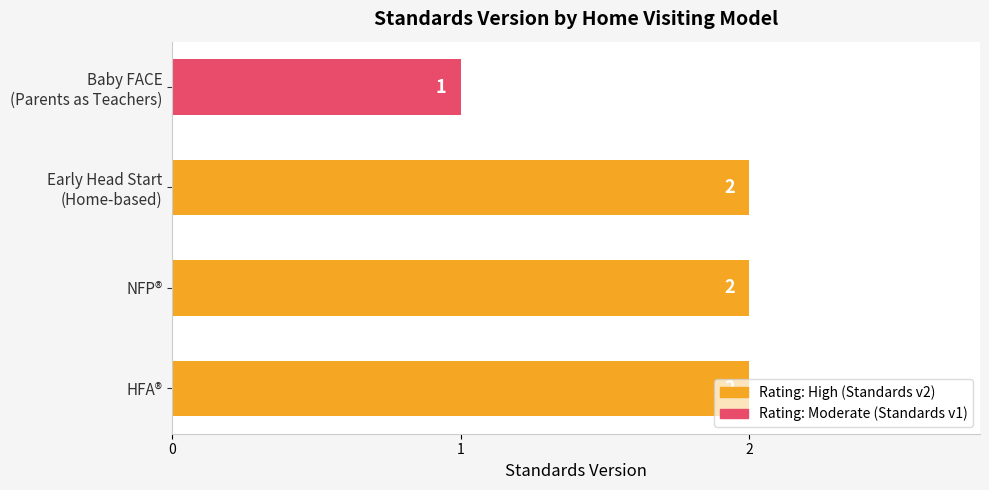

What is the sum of all values?

7